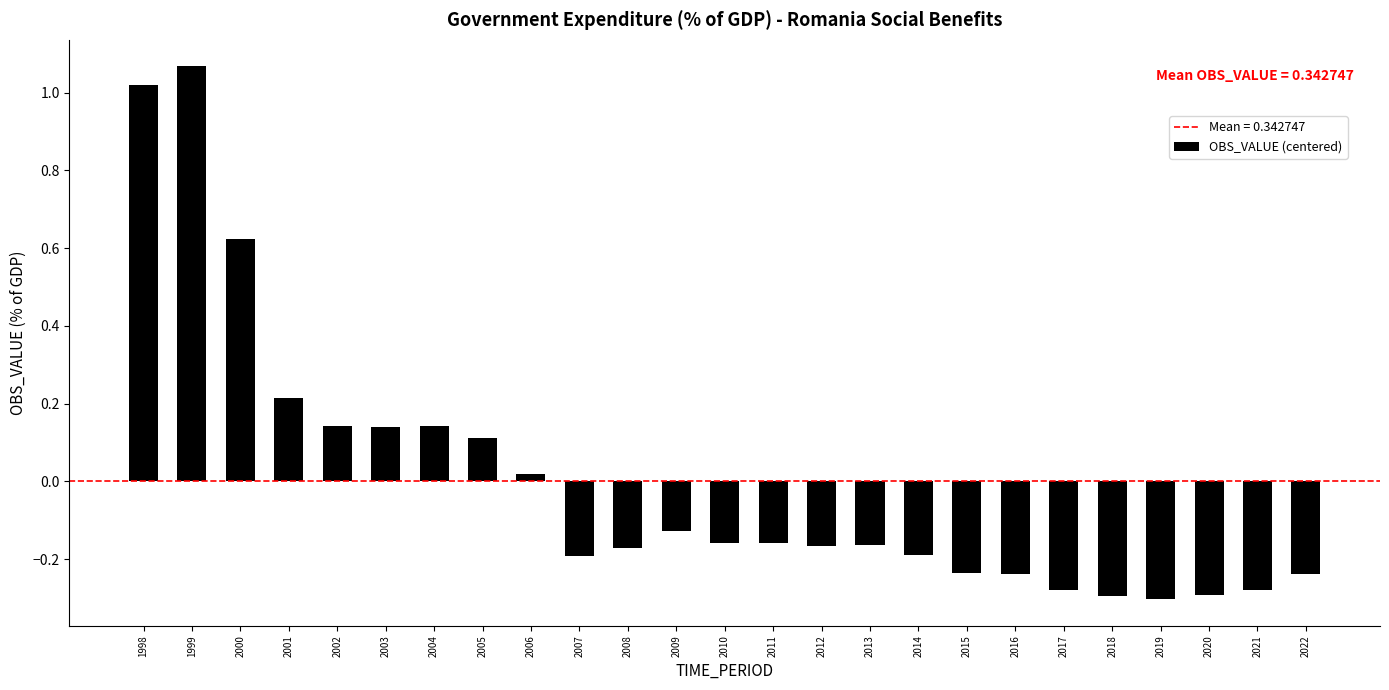

Which has a higher value, 2003 or 2020?

2003